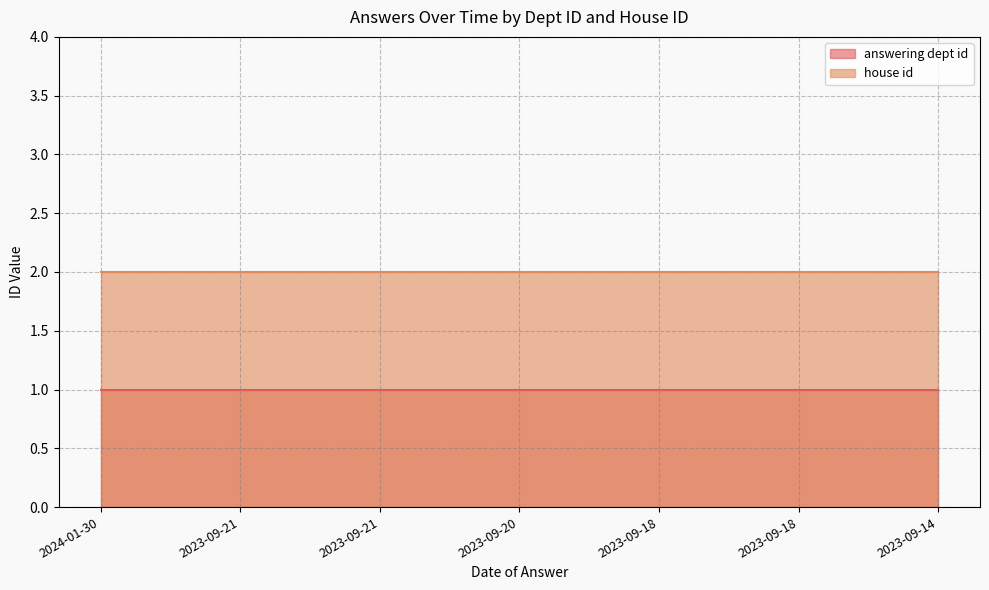

What is the total value across all series at 2023-09-20?

3